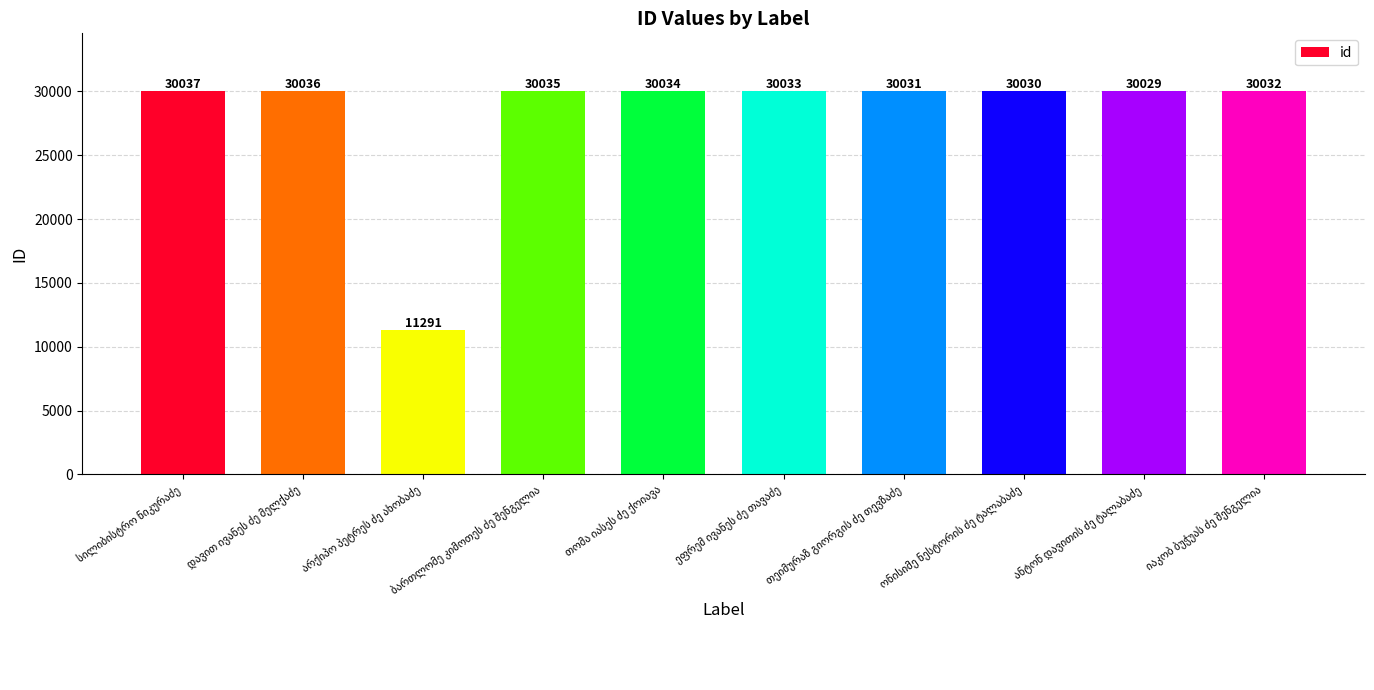

What is the value of the 10th bar from the left?

30032